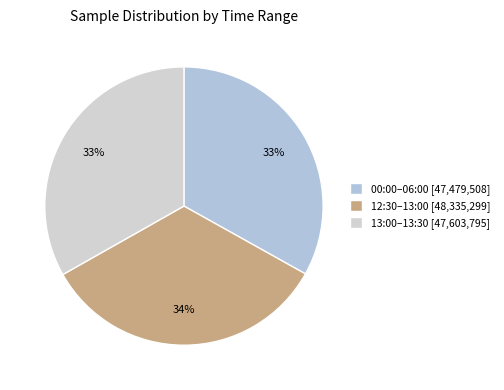

Count the number of slices in the pie.

3